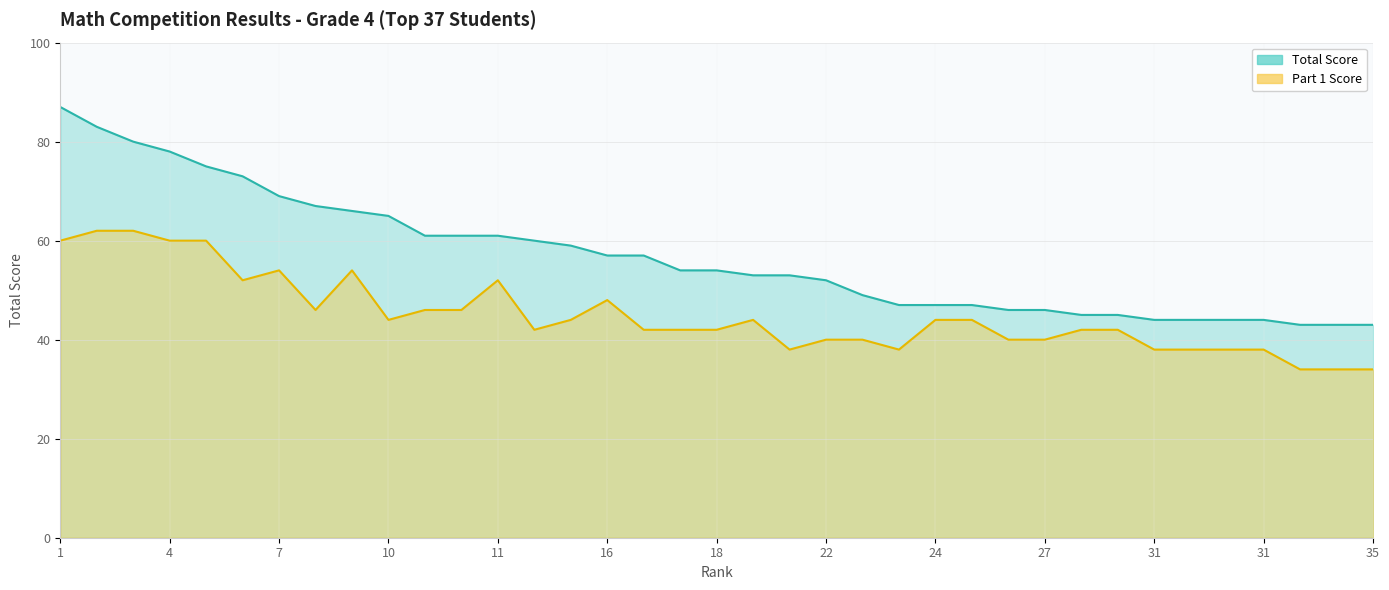

The Part 1 Score series shows 38 at 31. True or false?

True